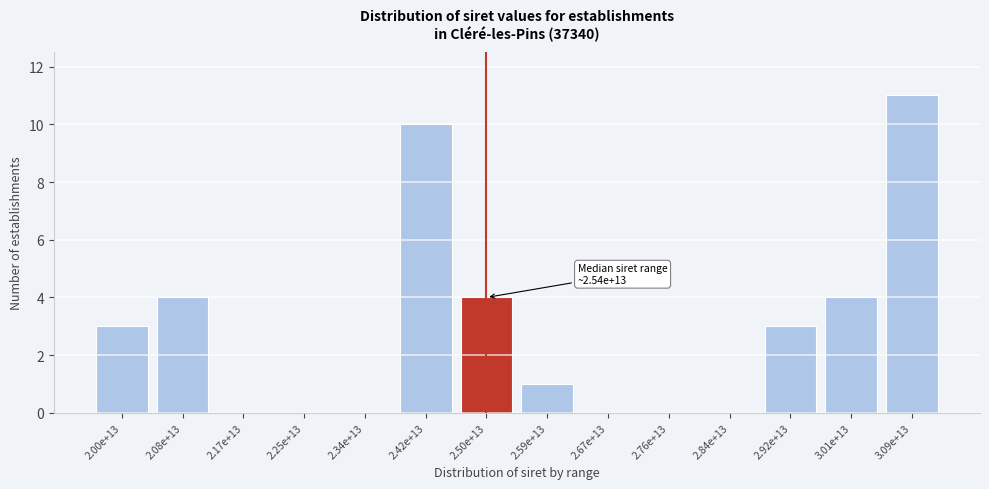

Reading right to left, transcribe all the data shown in this chart.

3.09e+13=11	3.01e+13=4	2.92e+13=3	2.84e+13=0	2.76e+13=0	2.67e+13=0	2.59e+13=1	2.50e+13=4	2.42e+13=10	2.34e+13=0	2.25e+13=0	2.17e+13=0	2.08e+13=4	2.00e+13=3